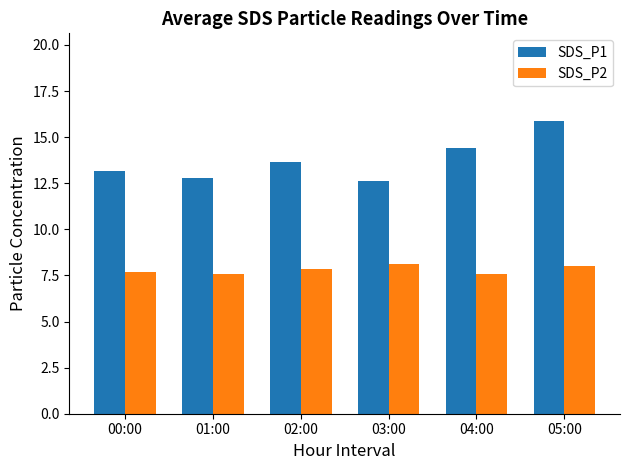

What is the greatest value displayed?

15.9